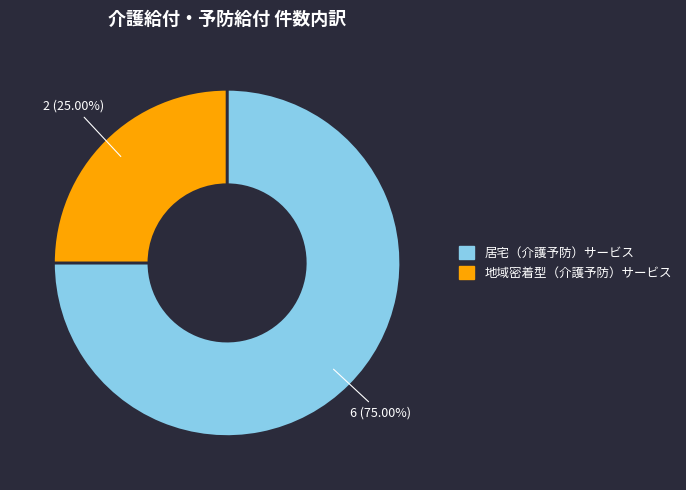

Approximately how many times larger is the value at 居宅（介護予防）サービス compared to 地域密着型（介護予防）サービス?

3.0